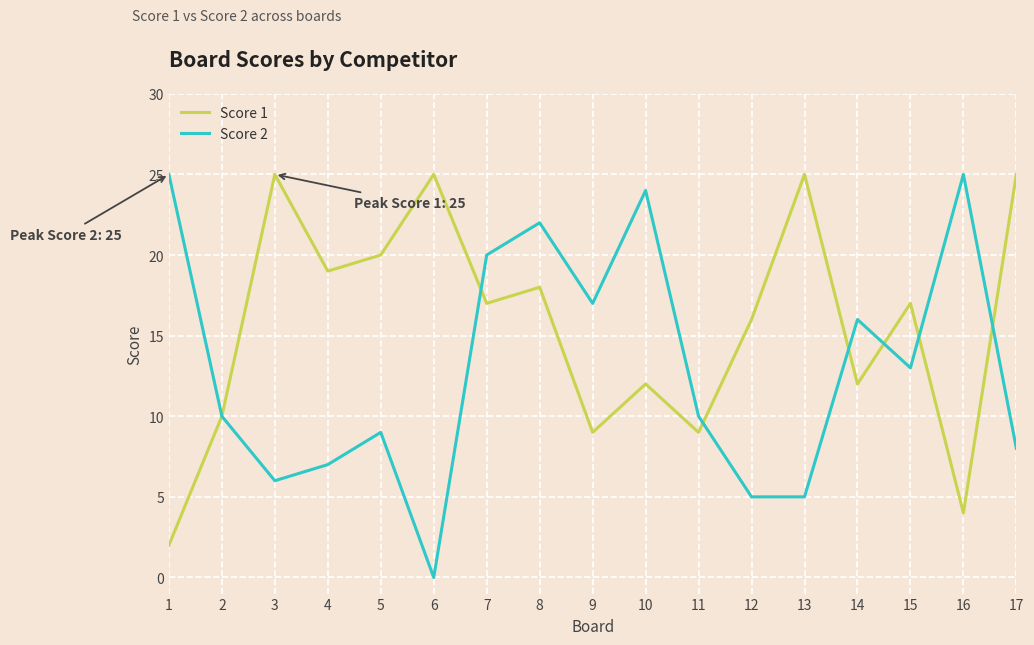

Reading left to right, extract all data points from this chart.

Score 1: 2	10	25	19	20	25	17	18	9	12	9	16	25	12	17	4	25
Score 2: 25	10	6	7	9	0	20	22	17	24	10	5	5	16	13	25	8